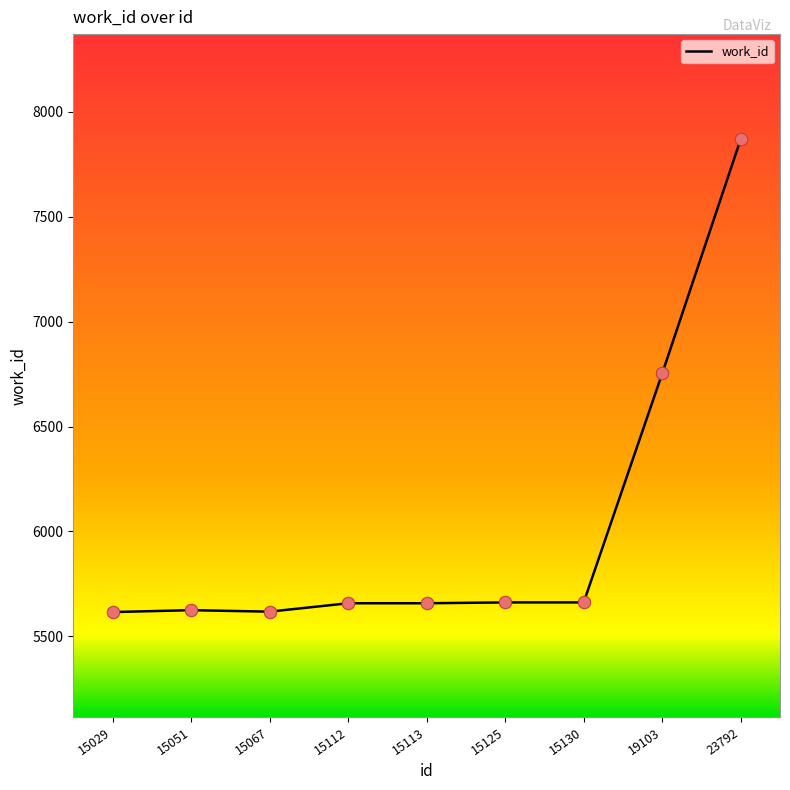

What is the ratio of the value at 15113 to the value at 15051?

1.0